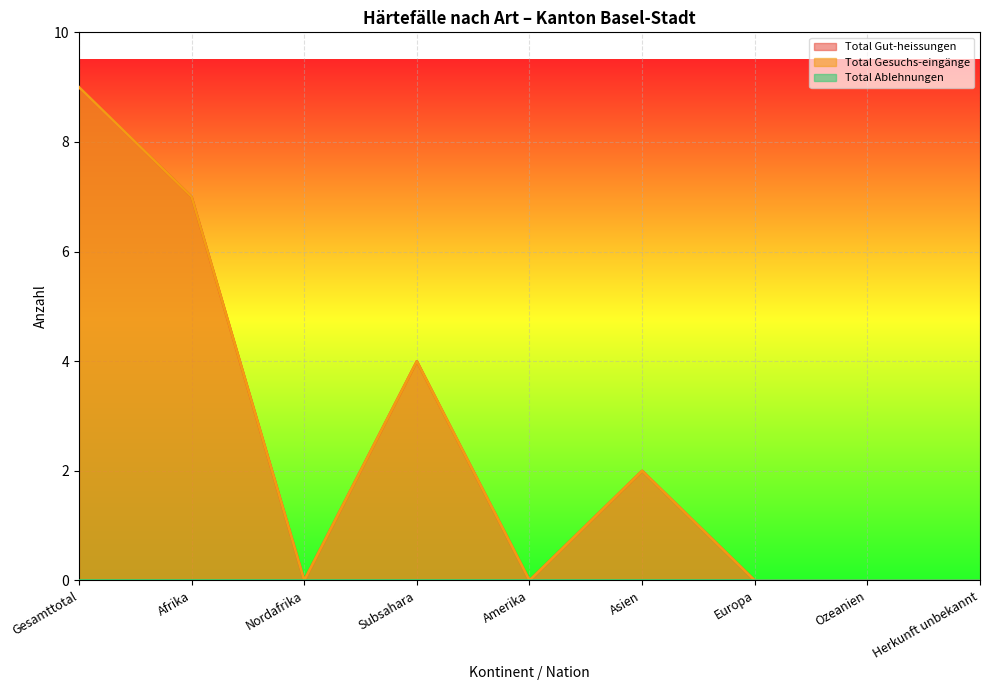

Where is Regelungen Gut-heissungen nearest to the value 4?

Subsahara